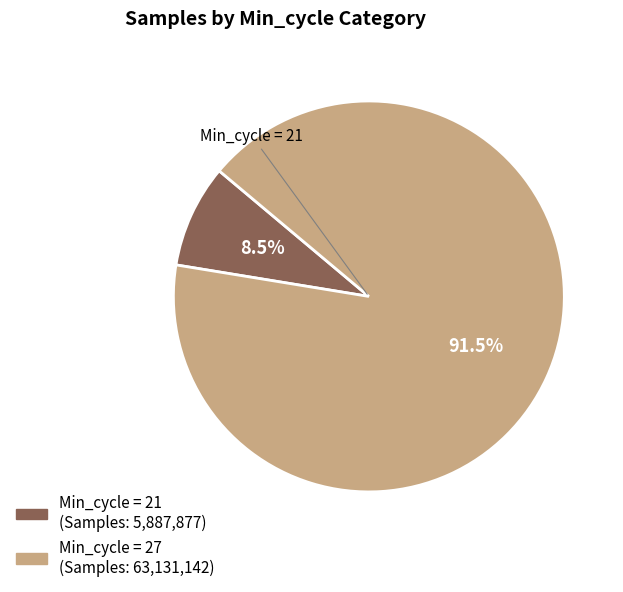

To the nearest percent, what is the difference between the largest and smallest slice percentages?

83%